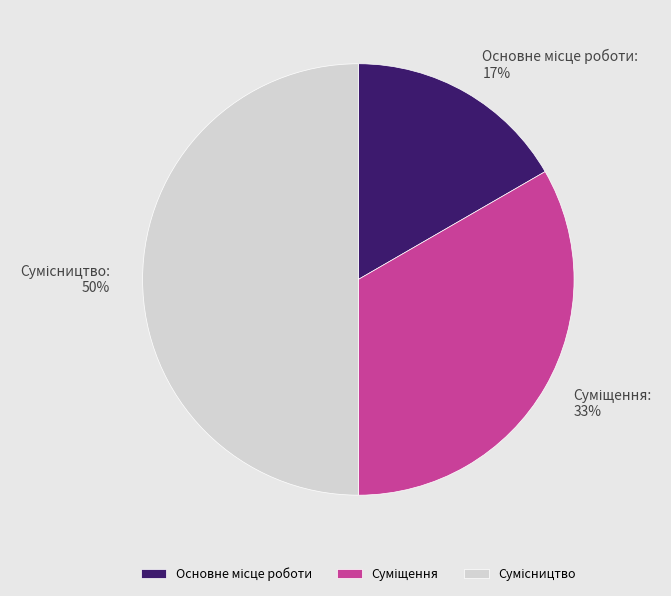

To the nearest percent, what is the average slice percentage?

33%